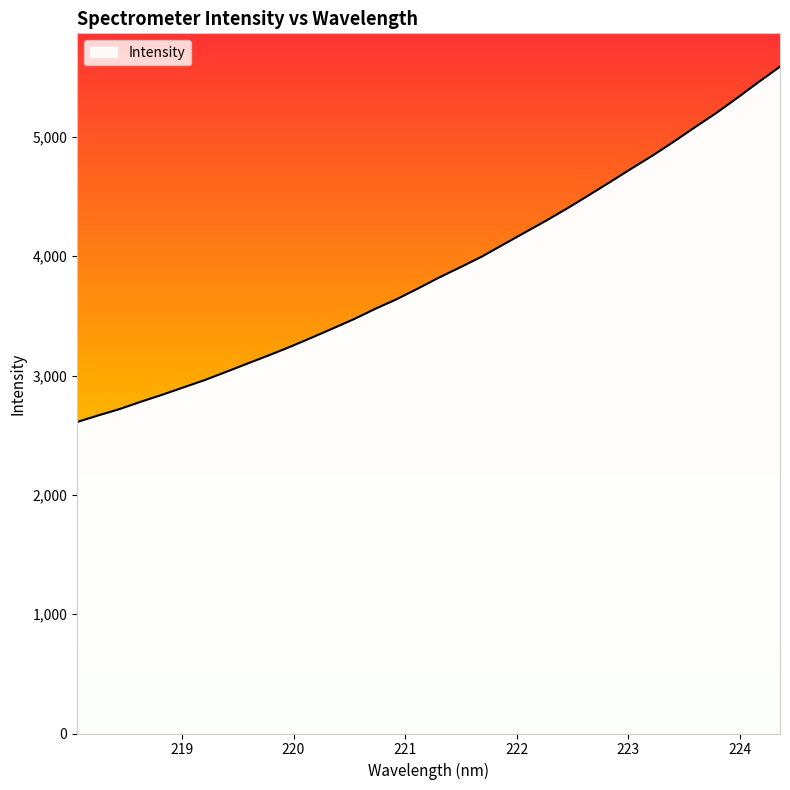

How many lines are shown in the chart?

1